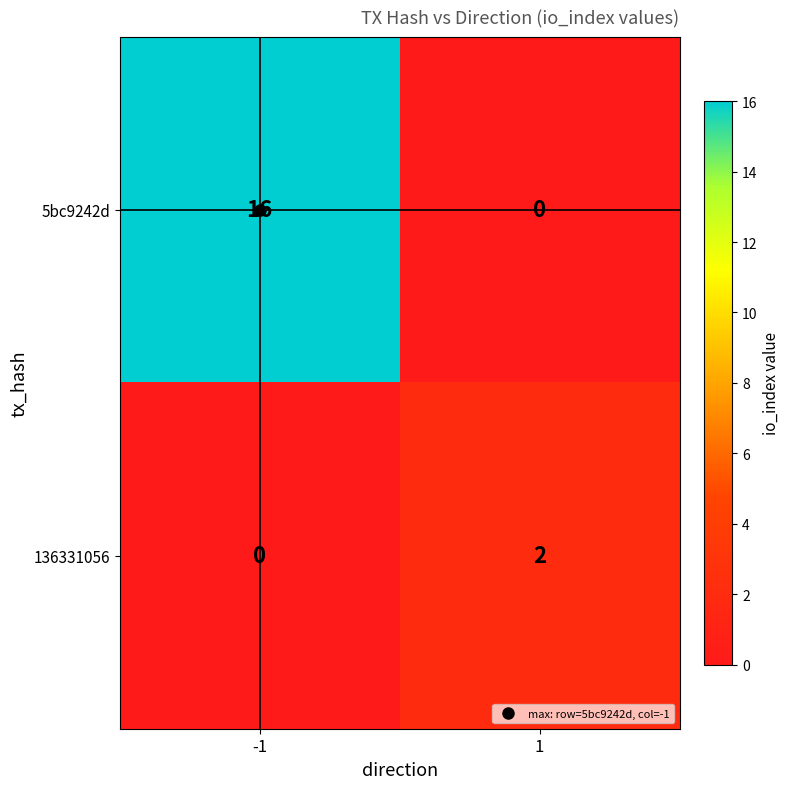

What is the average value of the 5bc9242d series?

8